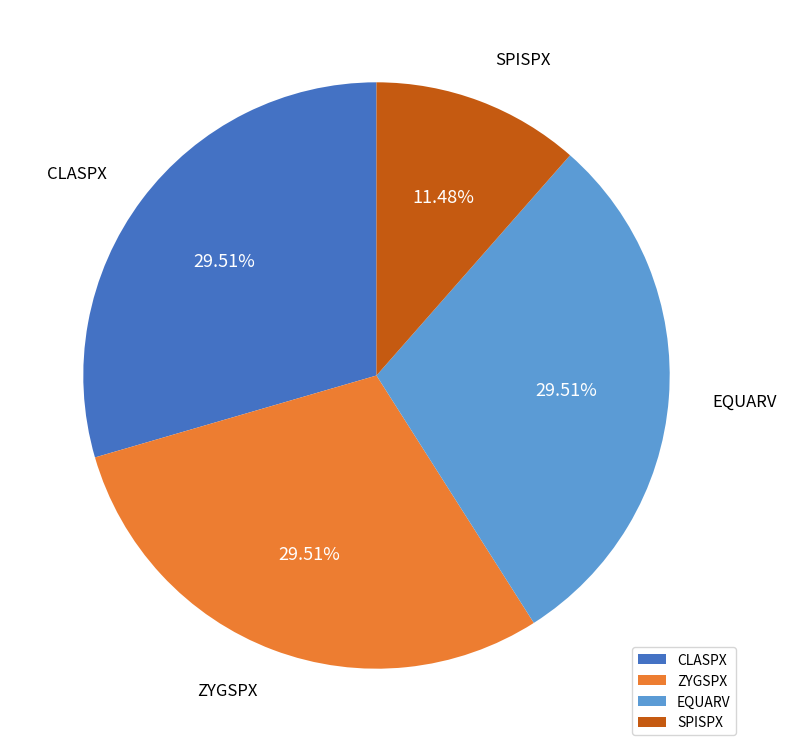

True or false: SPISPX accounts for 11% of the total.

True